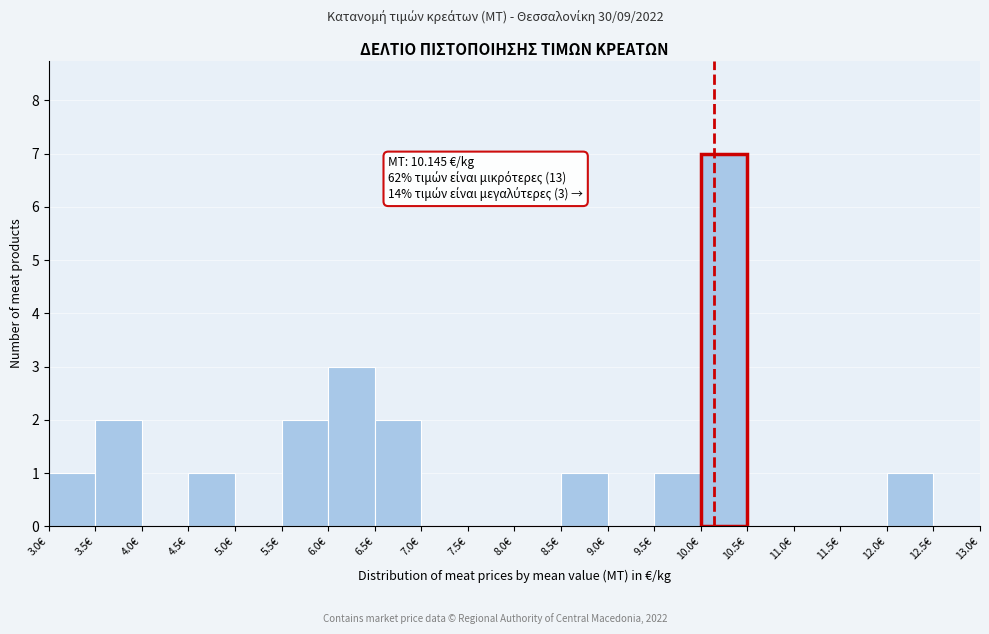

Which range on the x-axis has the tallest bar?

10.0 to 10.5